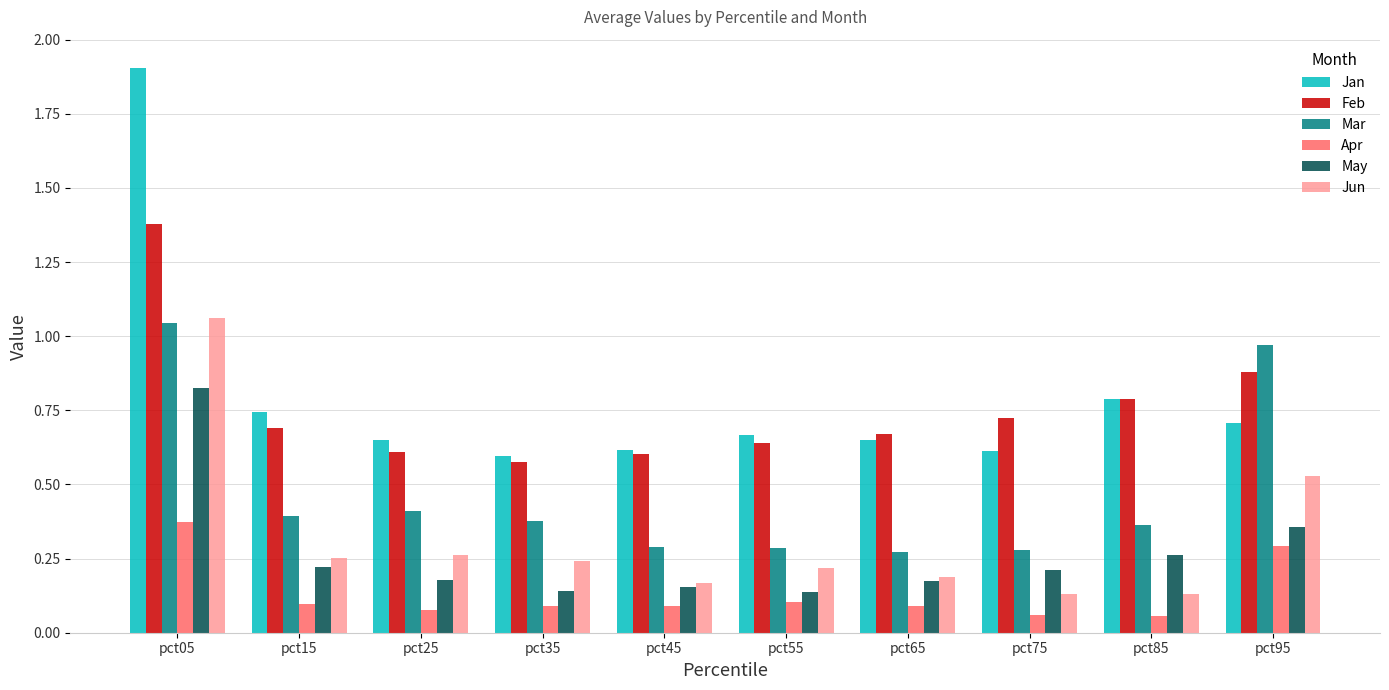

Count the Apr values in the range 0 to 1.

10